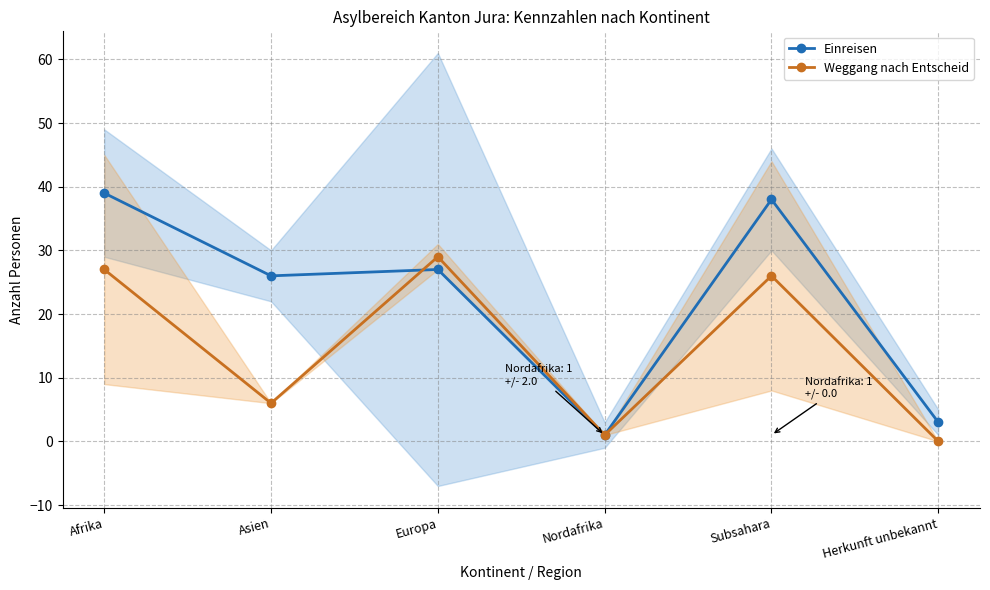

What is the sum of all Weggang nach Entscheid values?

89